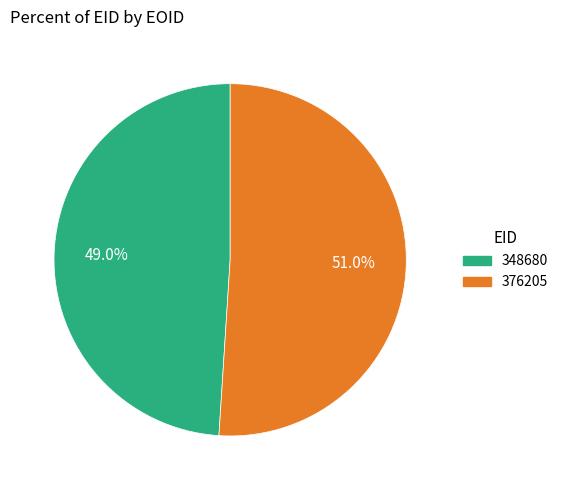

How many segments does this pie chart have?

2